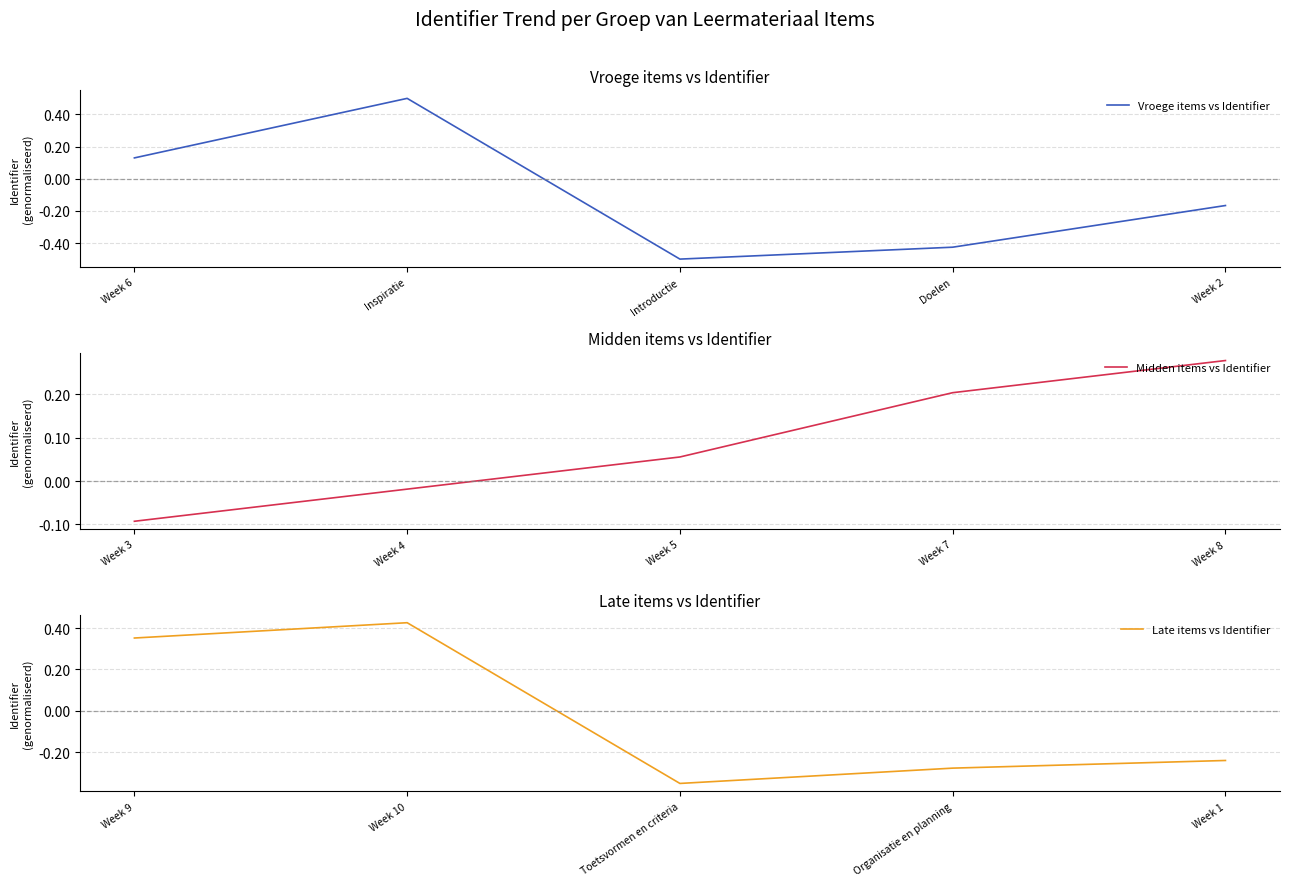

In Vroege items vs Identifier, how many points are lower than both neighbors (excluding endpoints)?

1